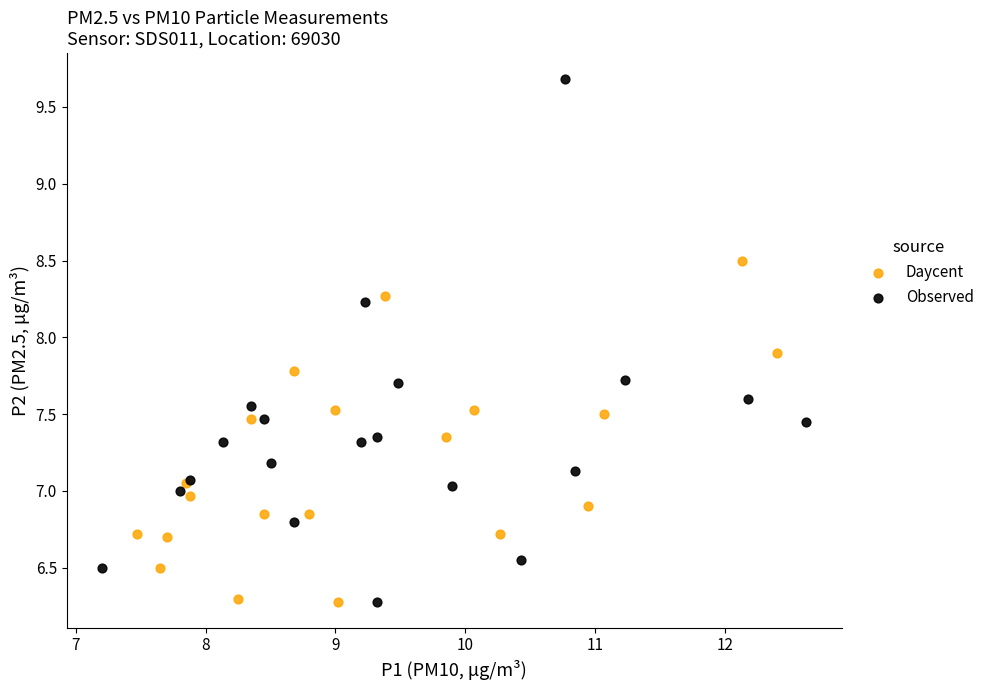

Which series has the largest Y range (max minus min)?

Observed